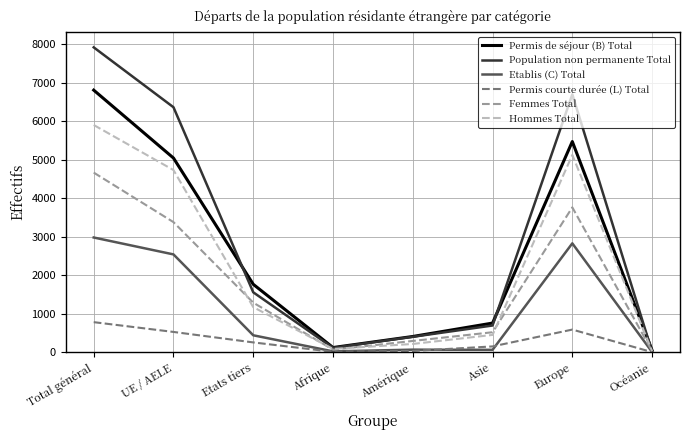

The value of Permis de séjour (B) Total at Europe is 5469. True or false?

True